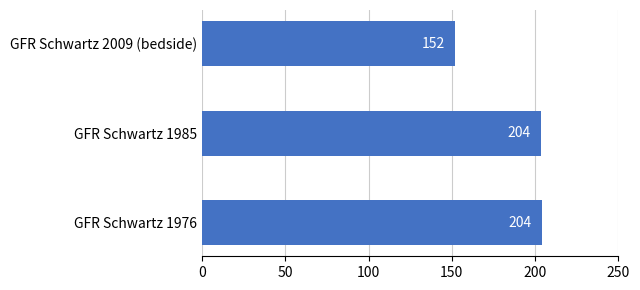

What is the maximum value shown in the chart?

204.1